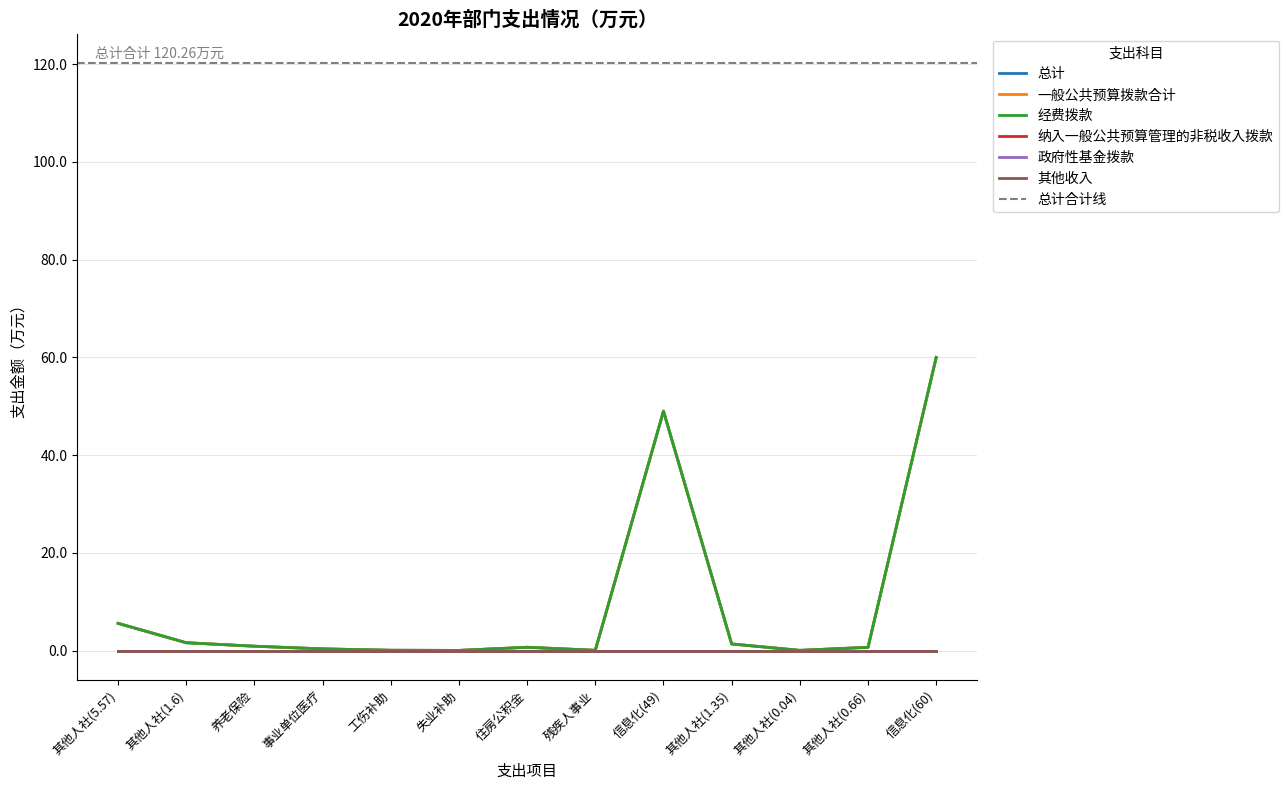

What is the approximate value of 总计 at 信息化(49)?

49.0